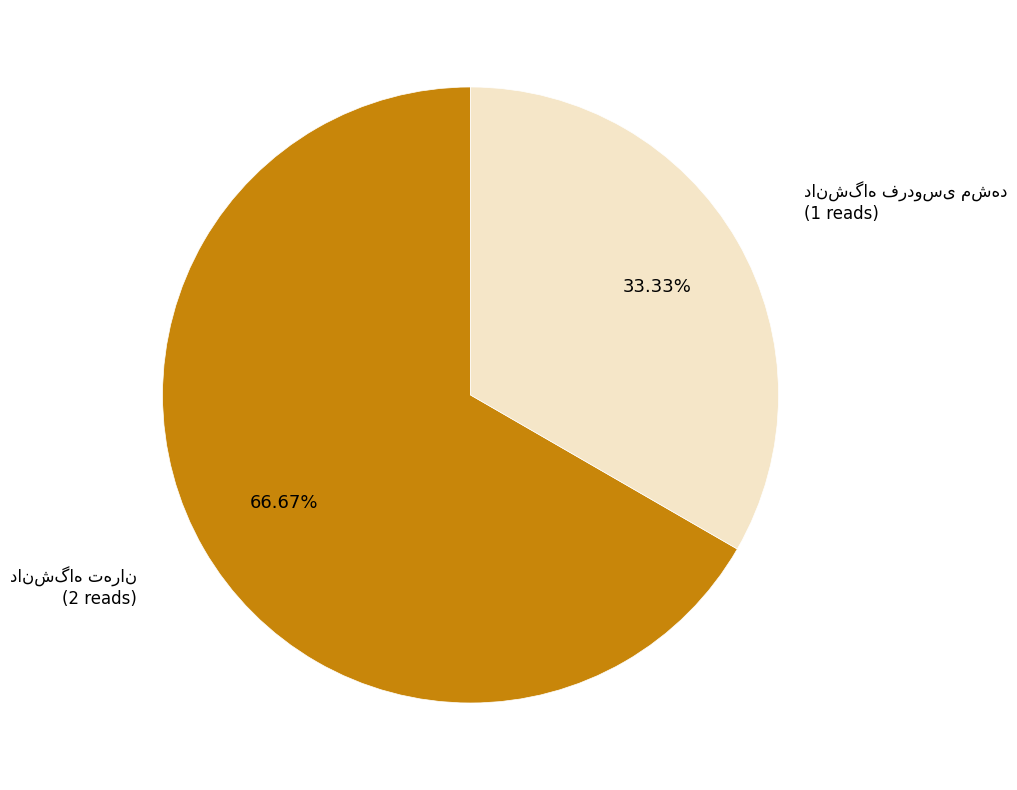

Does any single category account for the majority?

Yes